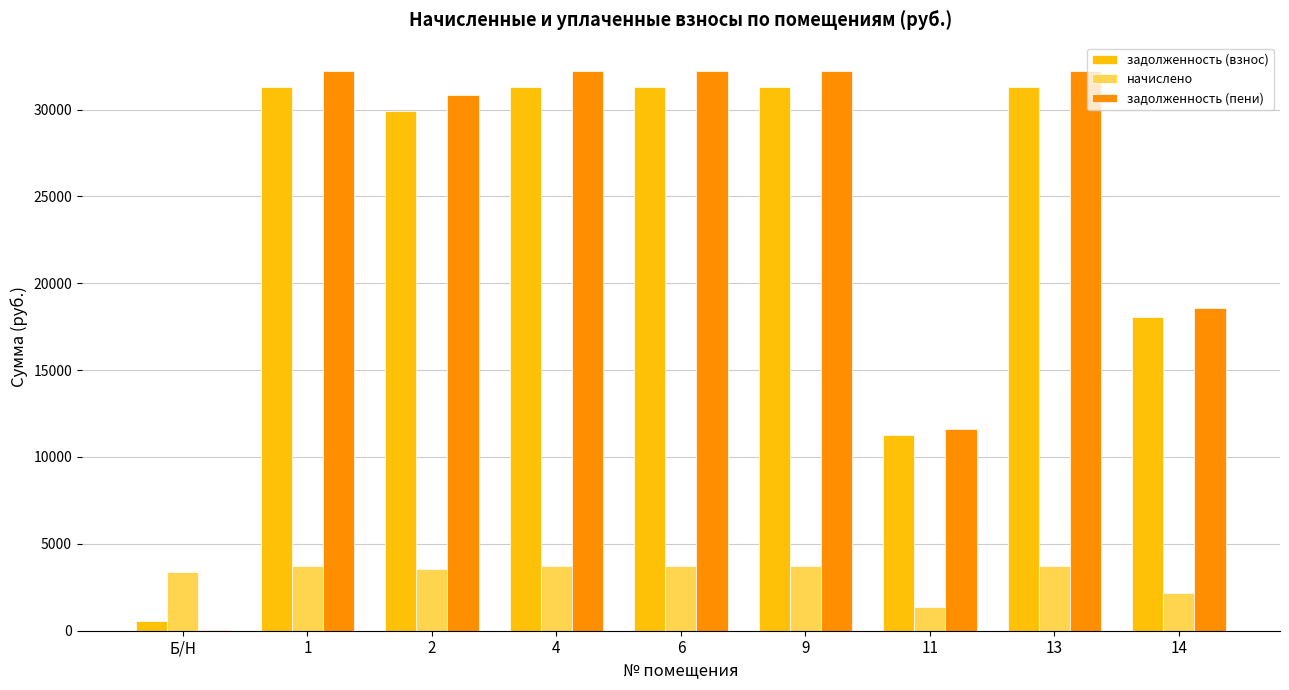

How many groups of bars are there?

9